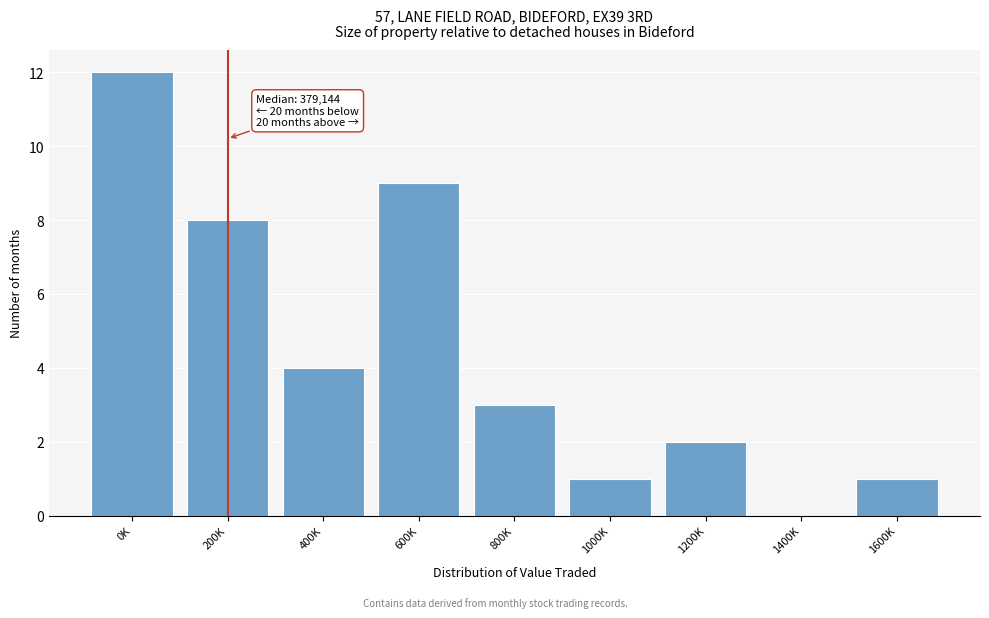

Reading right to left, extract all data points from this chart.

1600K=1	1400K=0	1200K=2	1000K=1	800K=3	600K=9	400K=4	200K=8	0K=12